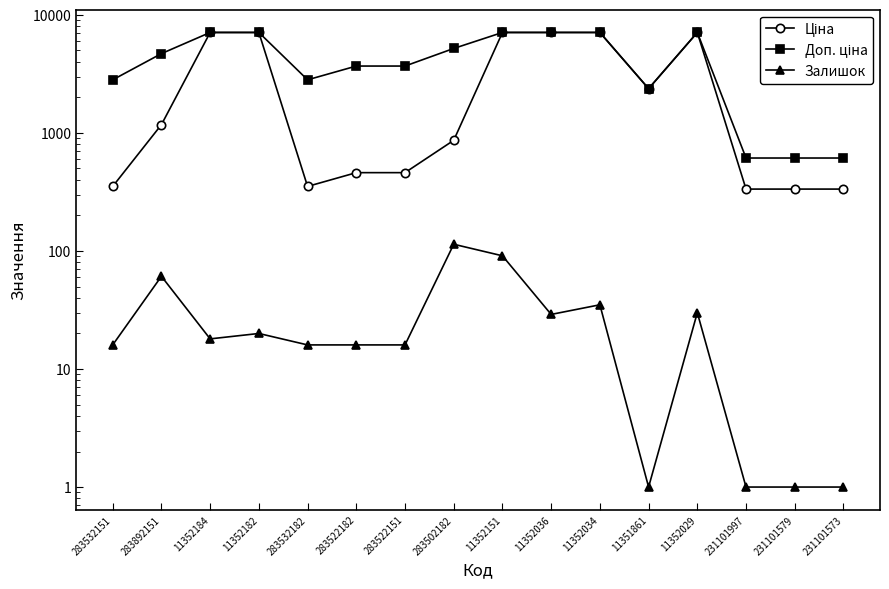

List the labels in order of Залишок value, smallest first.

11351861, 231101997, 231101579, 231101573, 283532151, 283532182, 283522182, 283522151, 11352184, 11352182, 11352036, 11352029, 11352034, 283892151, 11352151, 283502182